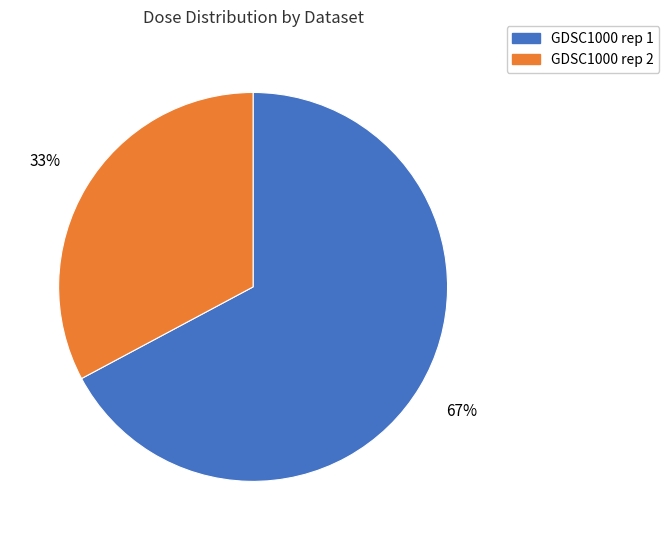

Combined, do GDSC1000 rep 2 and GDSC1000 rep 1 account for over 50%?

Yes